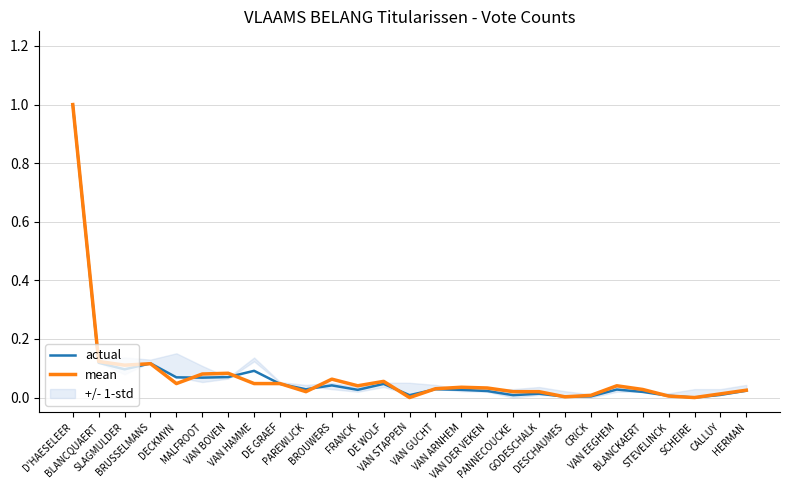

Is the value of actual at VAN DER VEKEN greater than the value of mean at DESCHAUMES?

Yes